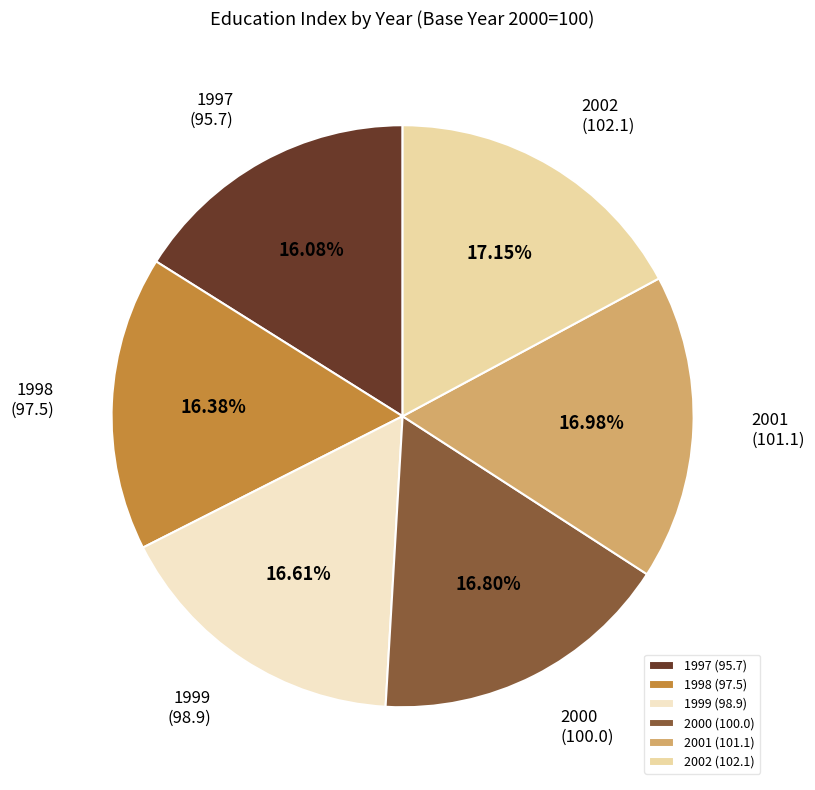

Is there a majority slice in this chart?

No